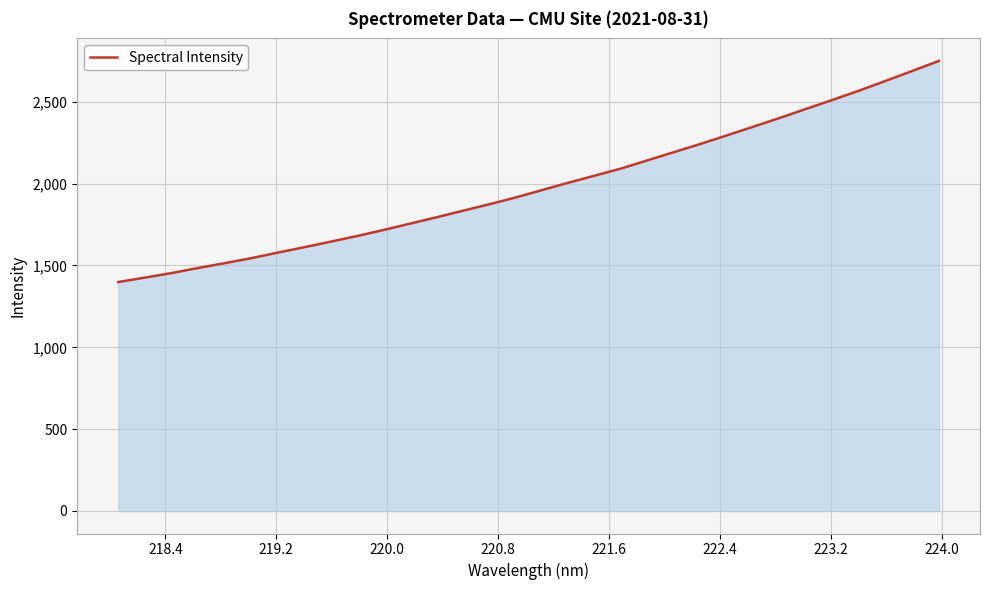

What is the minimum value shown in the chart?

1398.9